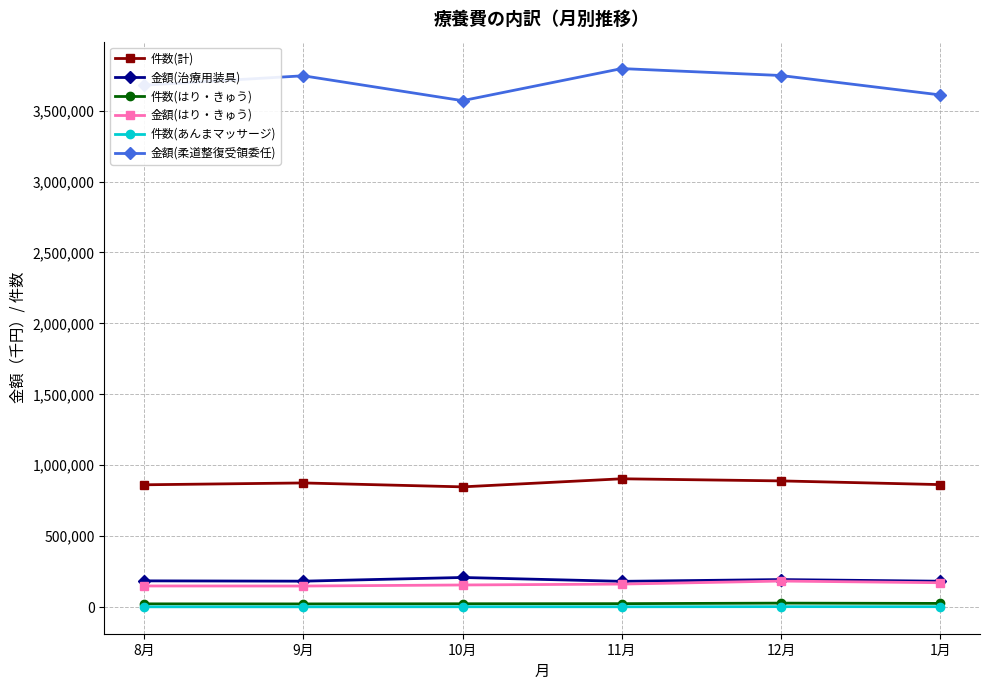

What is the greatest value displayed?

3796182.8